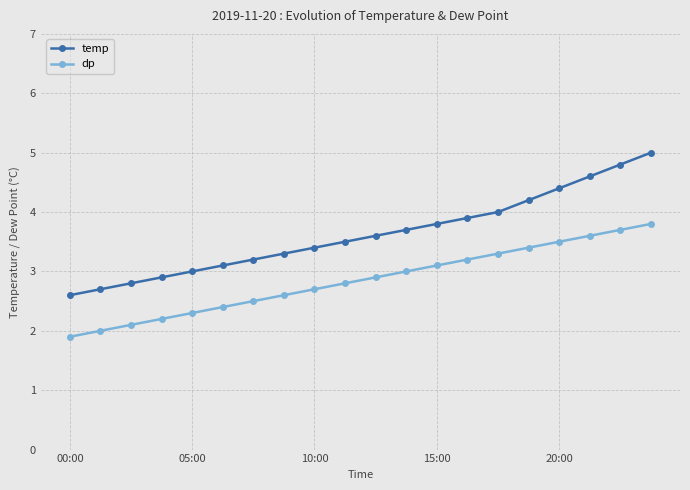

Which series has the widest spread of values?

temp